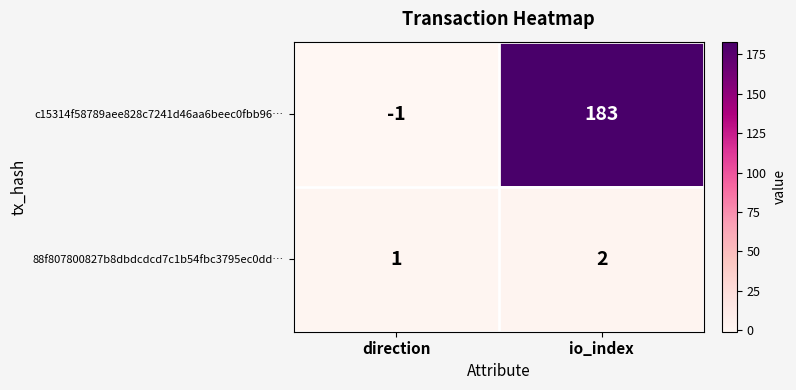

How many series are shown in this chart?

2